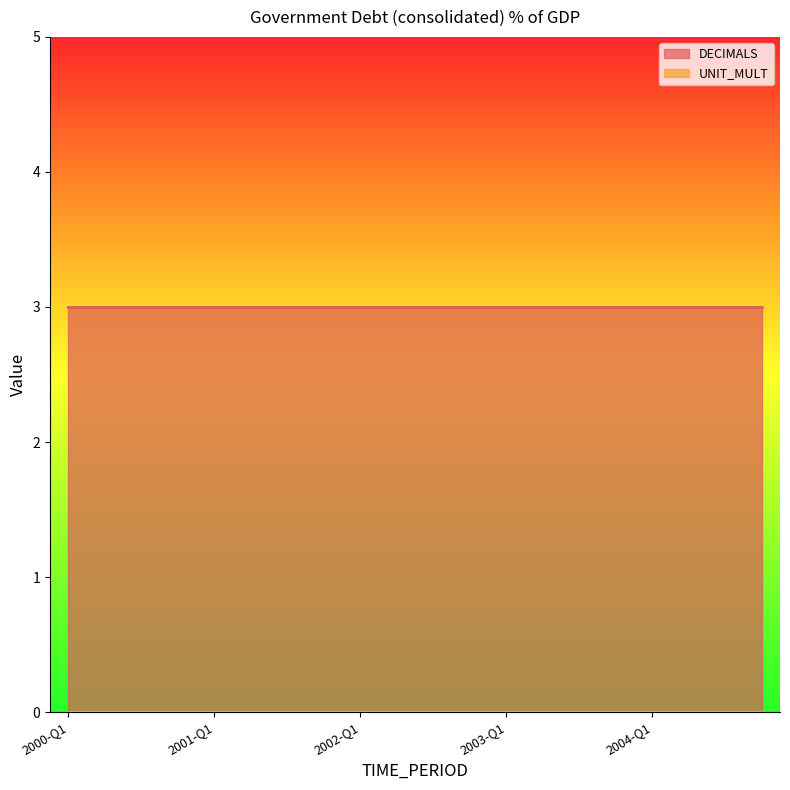

Which series has the widest spread of values?

DECIMALS